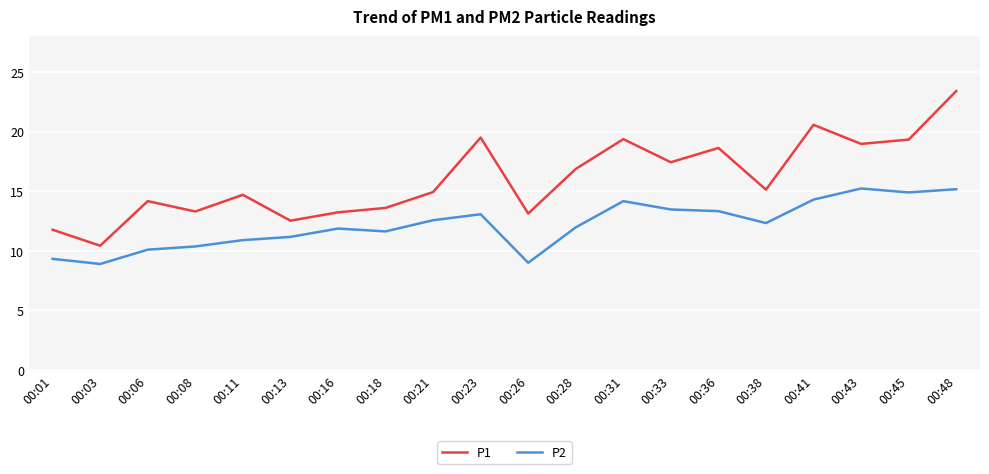

True or false: P1 has more than 2 points higher than both neighbors.

True